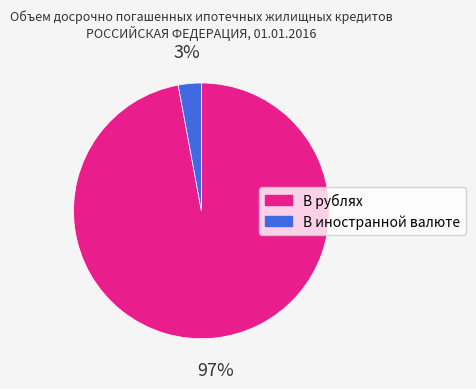

To the nearest percent, what portion does В рублях represent?

97%